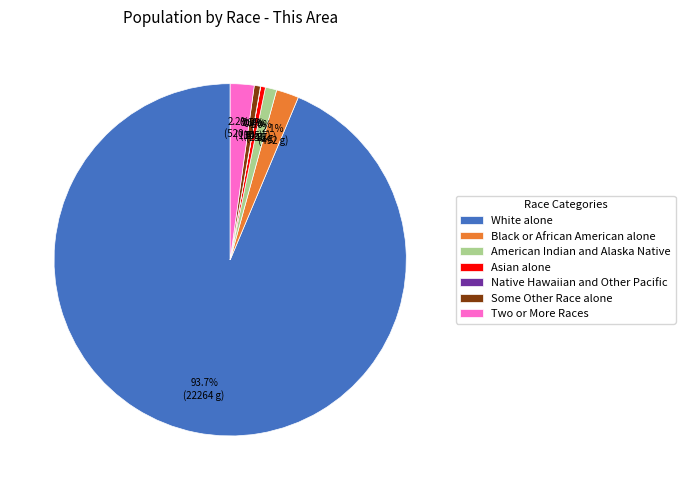

To the nearest percent, what is the difference between the largest and smallest slice percentages?

94%